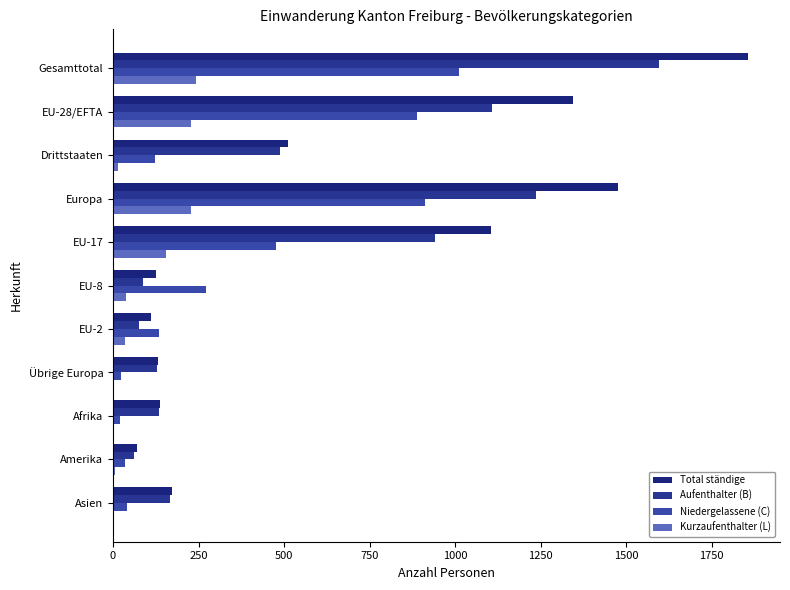

How many distinct data groups are displayed?

4